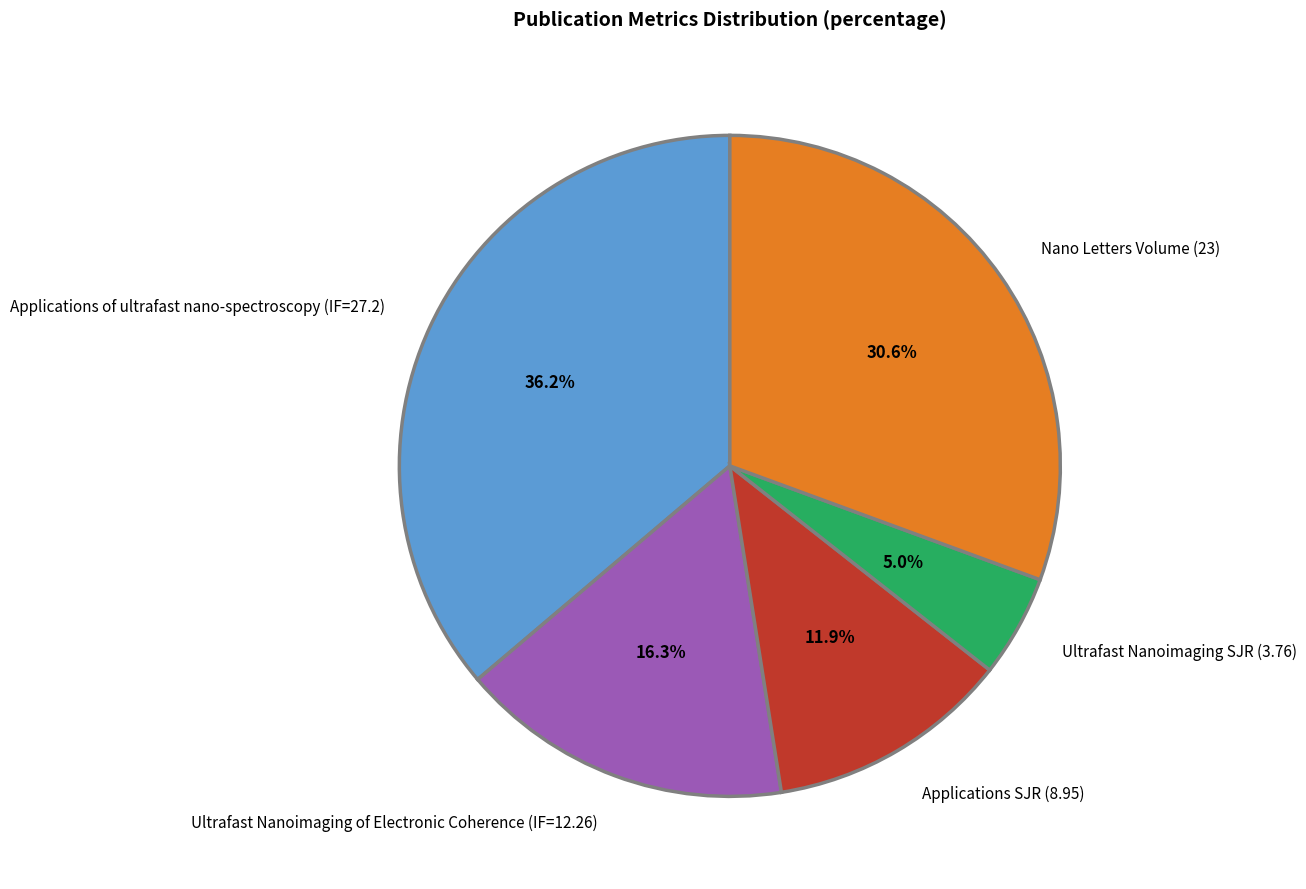

Is it true that Ultrafast Nanoimaging of Electronic Coherence (IF=12.26) is 16% of the pie?

True